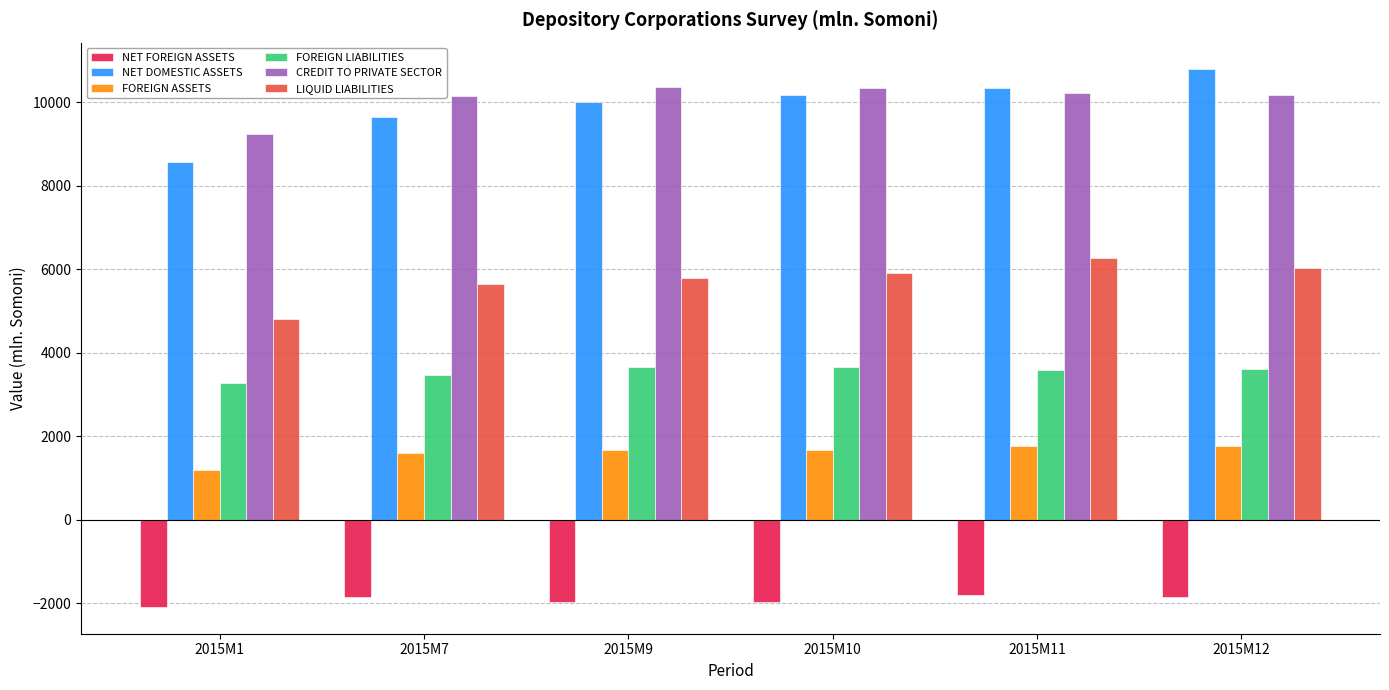

Does the chart contain stacked bars?

No